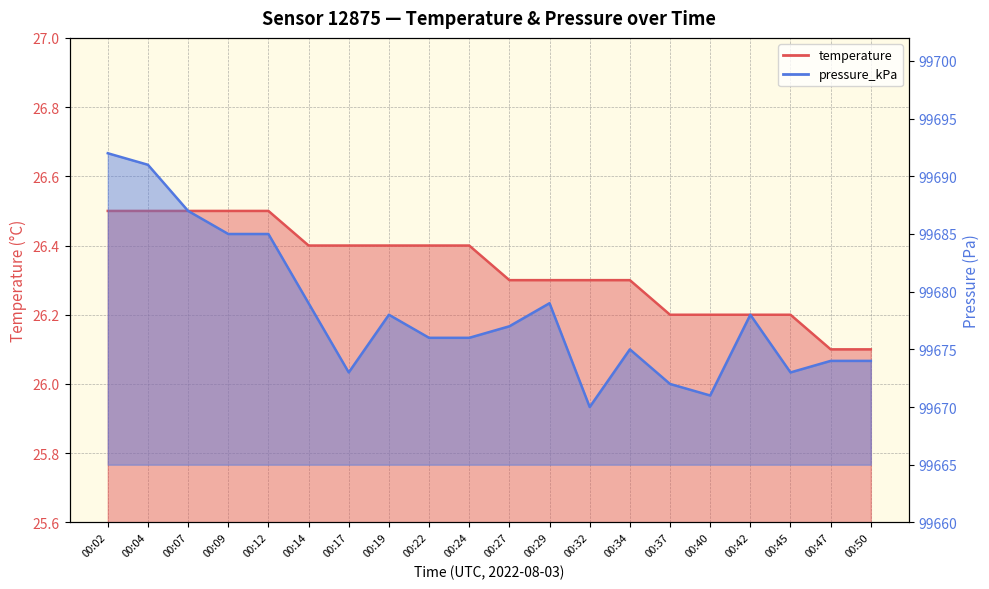

What is the spread (max minus min) of values at 00:02?

99665.5